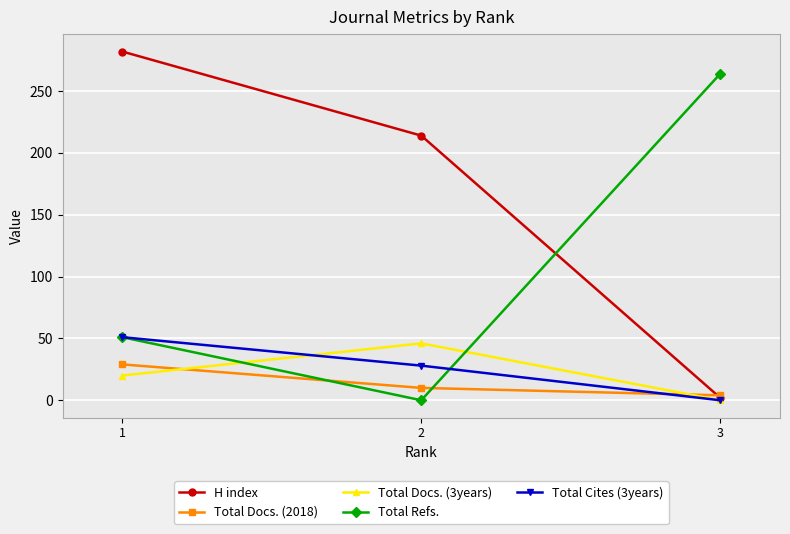

Reading left to right, list all the values displayed in this chart.

H index: 282	214	2
Total Docs. (2018): 29	10	4
Total Docs. (3years): 20	46	0
Total Refs.: 51	0	264
Total Cites (3years): 51	28	0